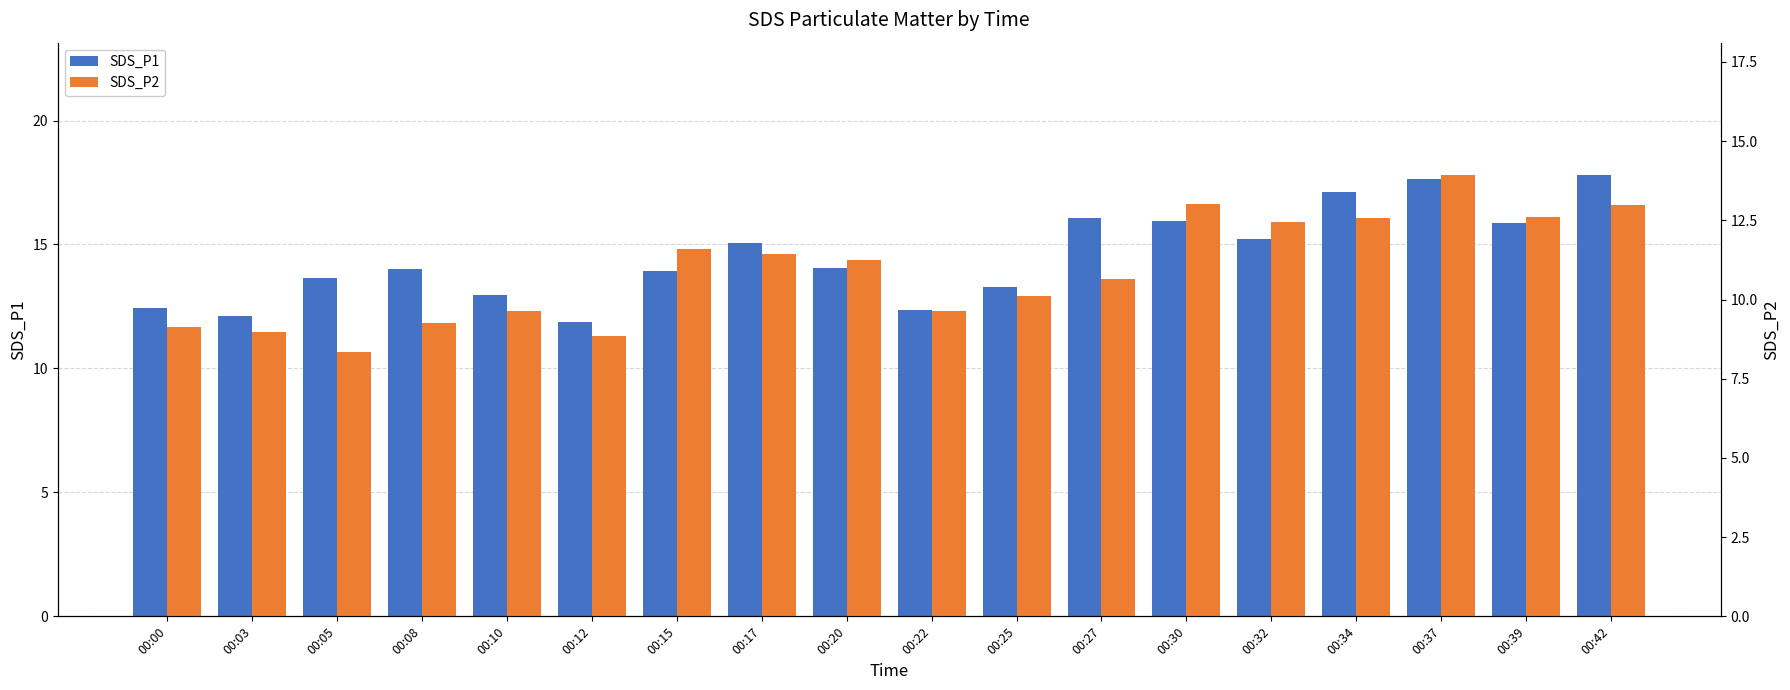

How many bars are there in each group?

2